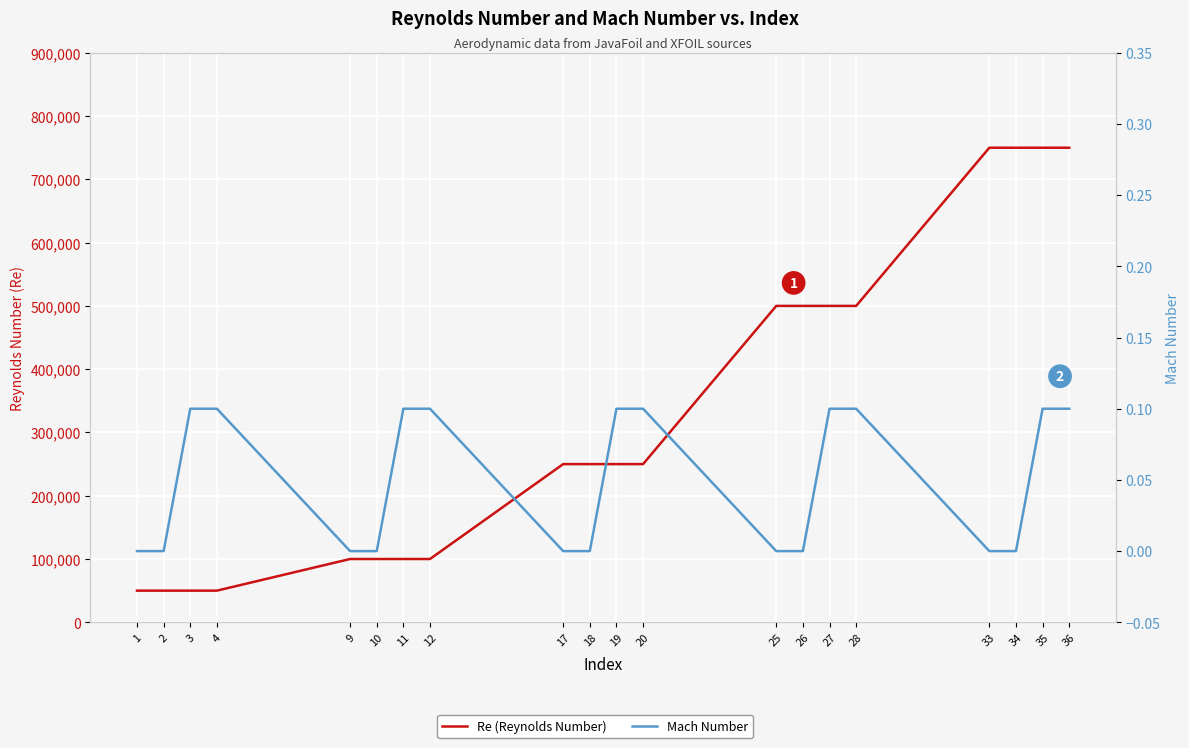

What are all the series names shown in the legend?

Re (Reynolds Number), Mach Number